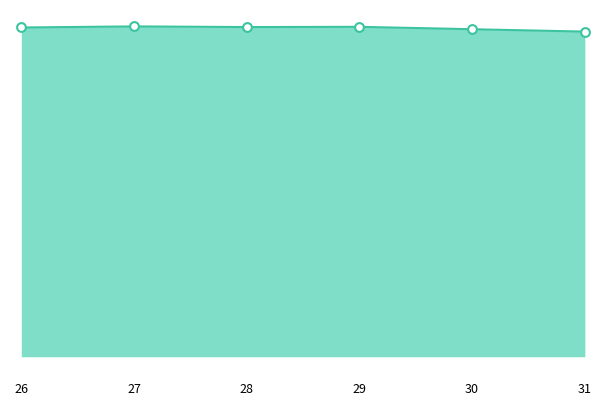

Which has a higher value, 30 or 31?

30